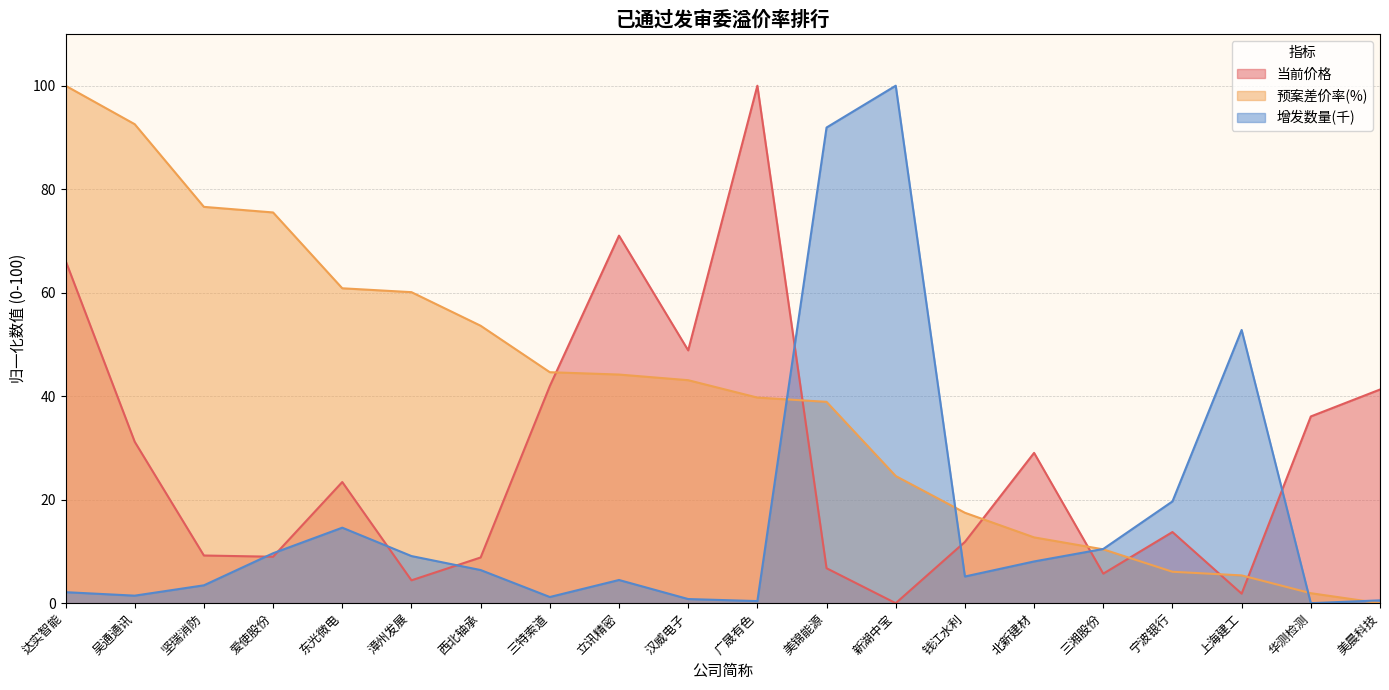

The value of 增发数量(千) at 西北轴承 is 11.1. True or false?

False